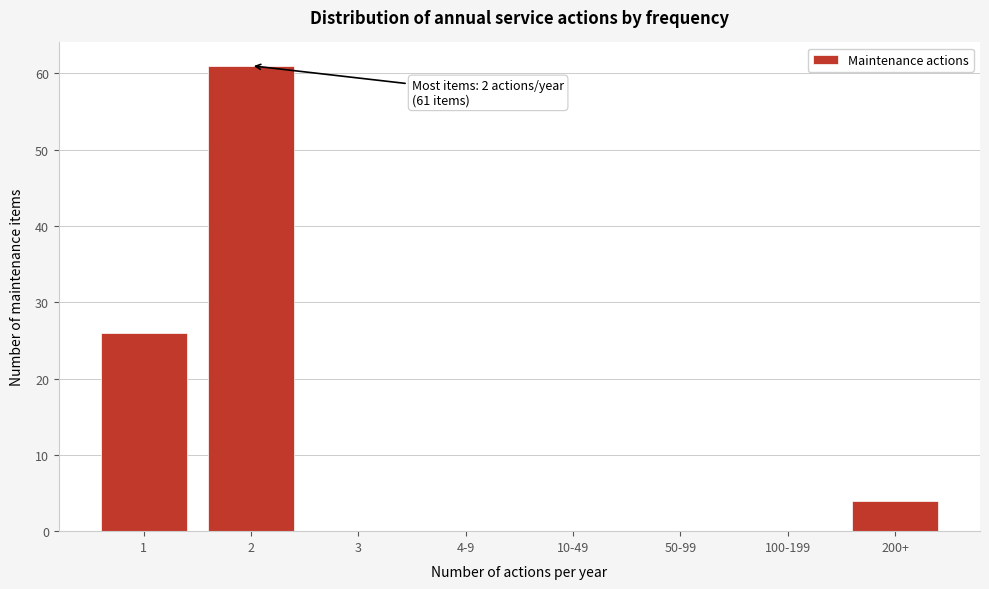

Reading left to right, what are all the values shown in this chart?

1=26	2=61	3=0	4-9=0	10-49=0	50-99=0	100-199=0	200+=4